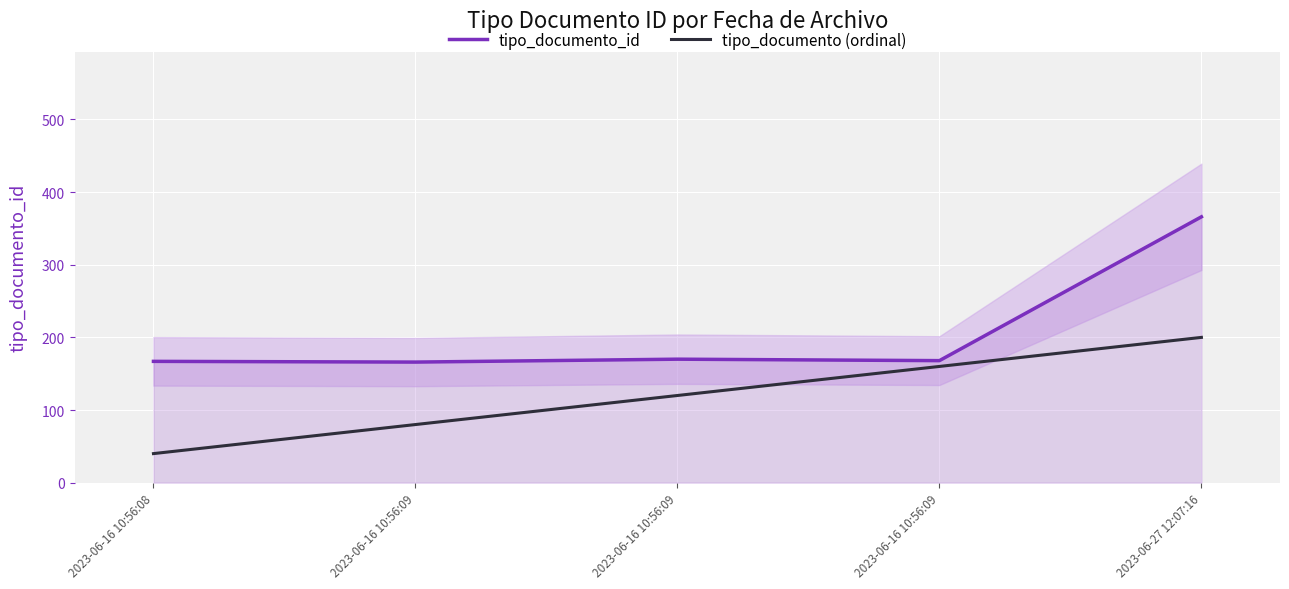

How many values in the tipo_documento_id series are below 168?

2